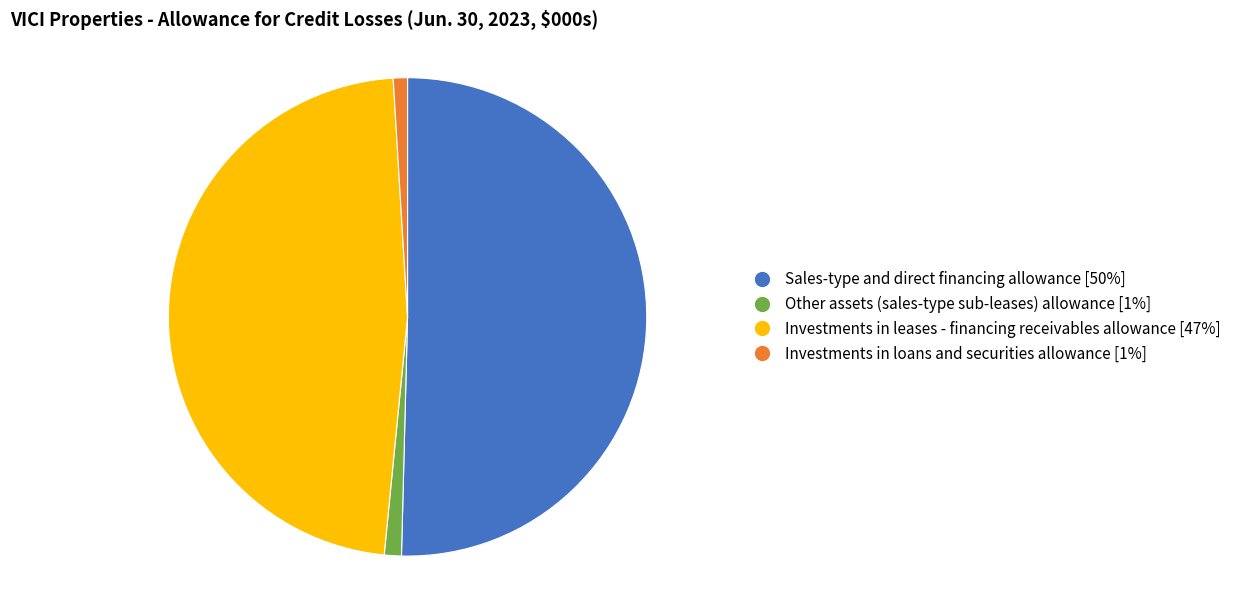

How many slices are in this pie chart?

4